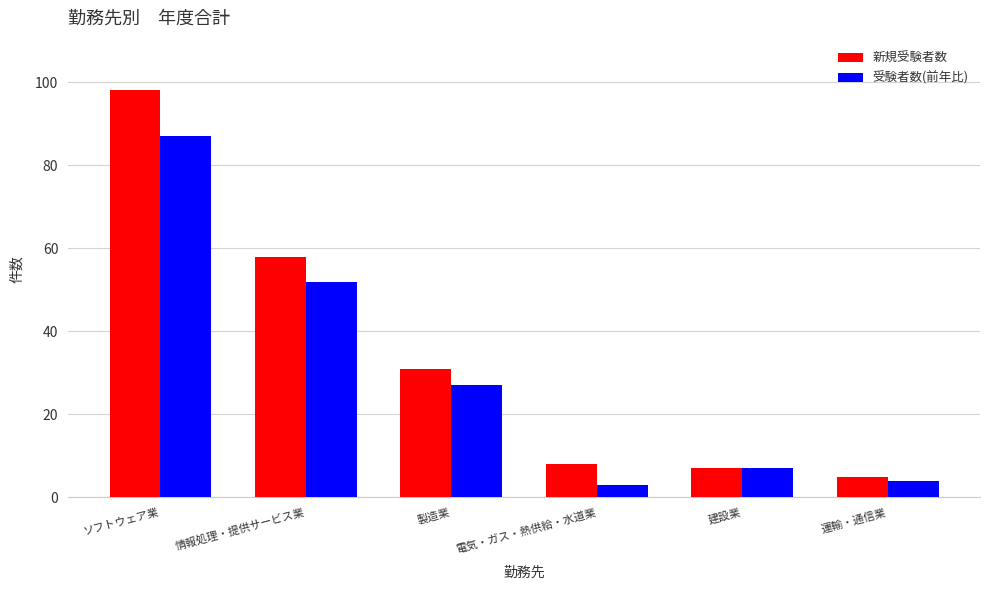

Count the number of data series in this chart.

2